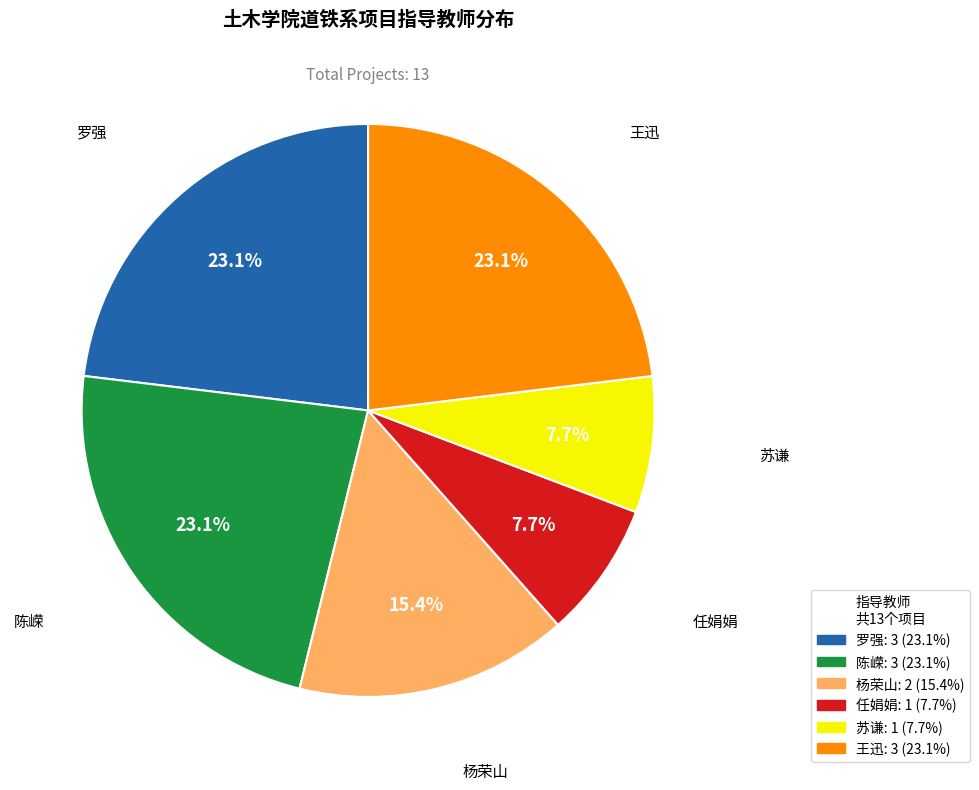

Count the number of slices in the pie.

6